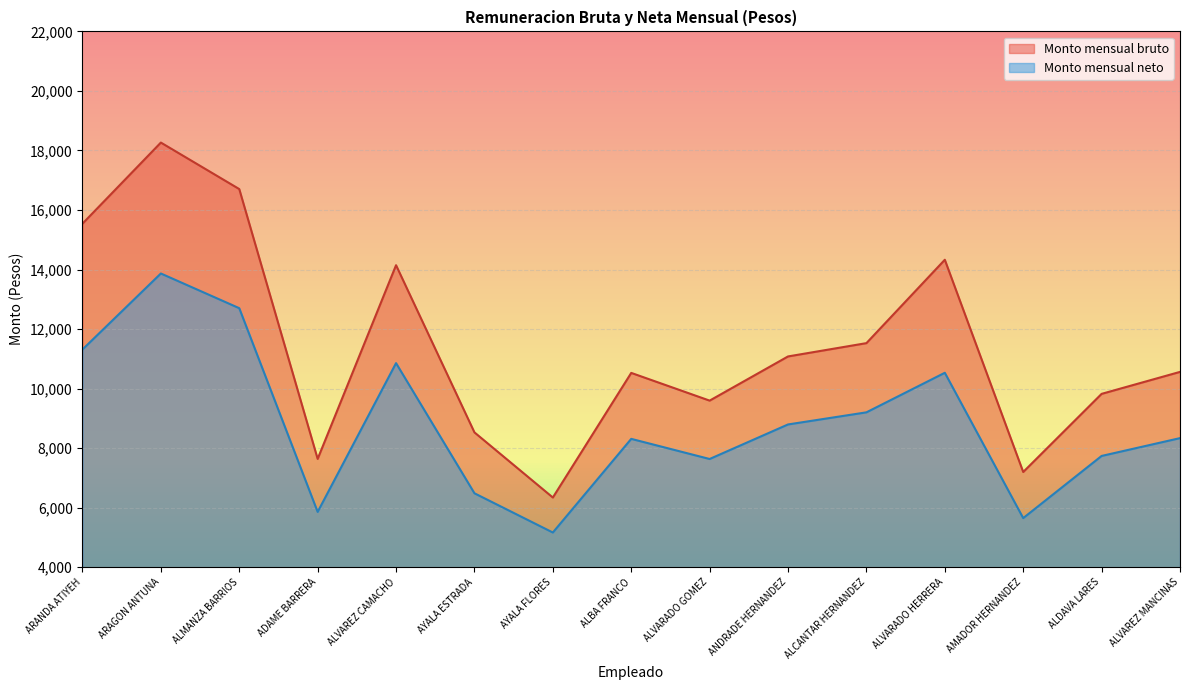

At how many categories does at least one series exceed 16890?

1